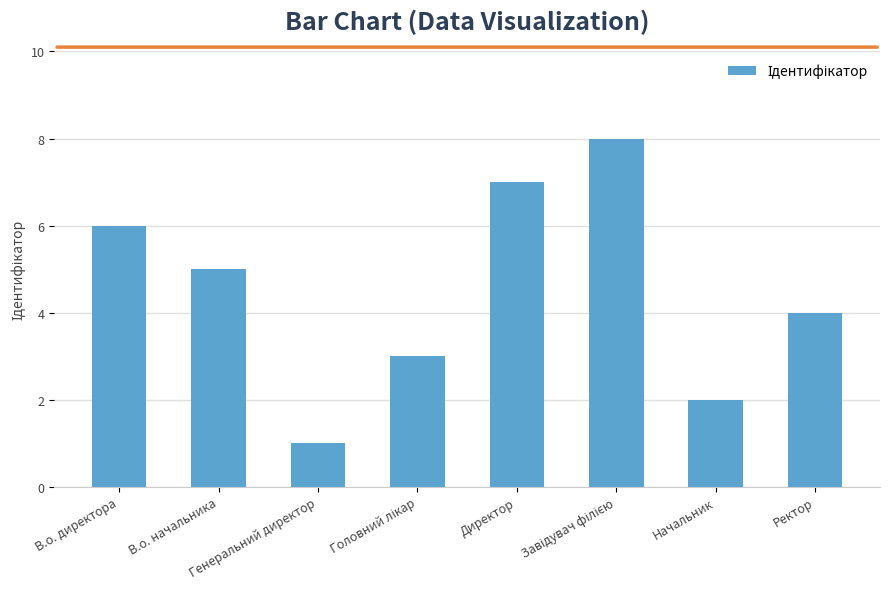

Approximately how many times larger is the value at В.о. начальника compared to Директор?

0.7